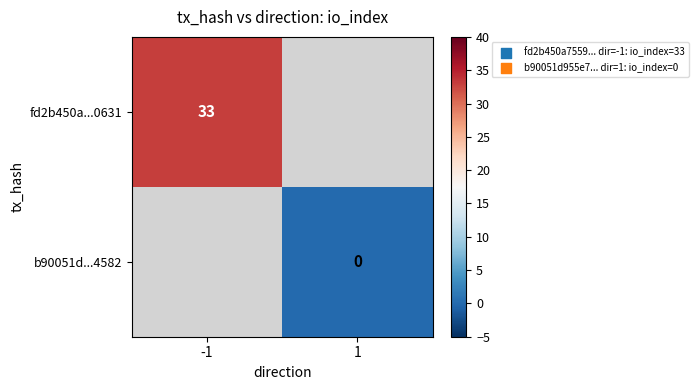

Is the value of b90051d...4582 at 1 greater than the value of fd2b450a...0631 at -1?

No